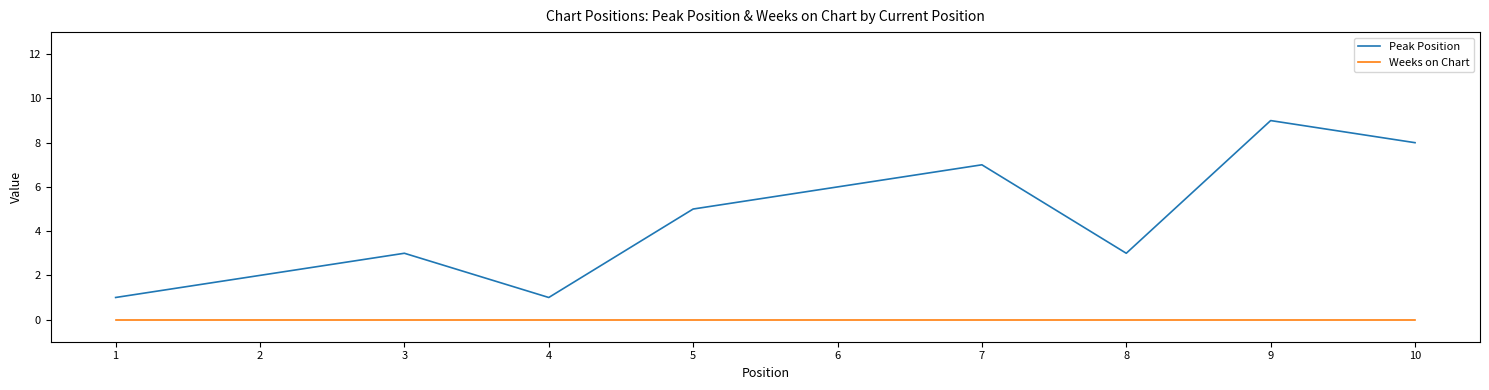

Does the chart display data point markers on the line(s)?

No